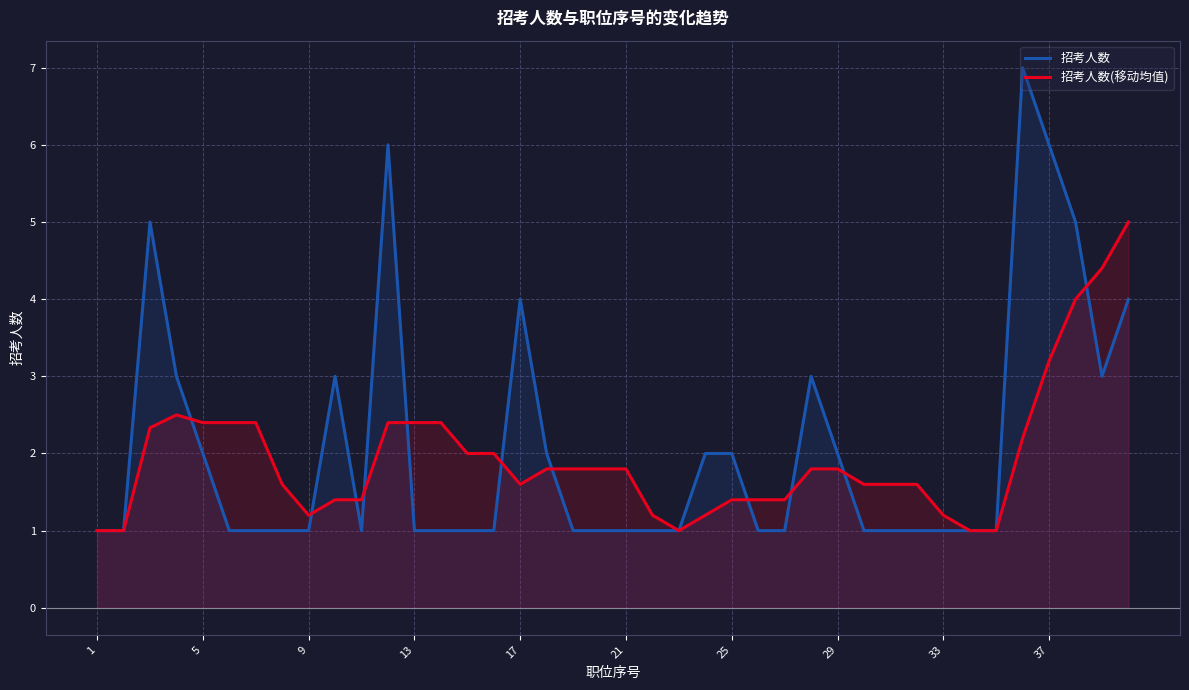

Which series has the widest spread of values?

招考人数